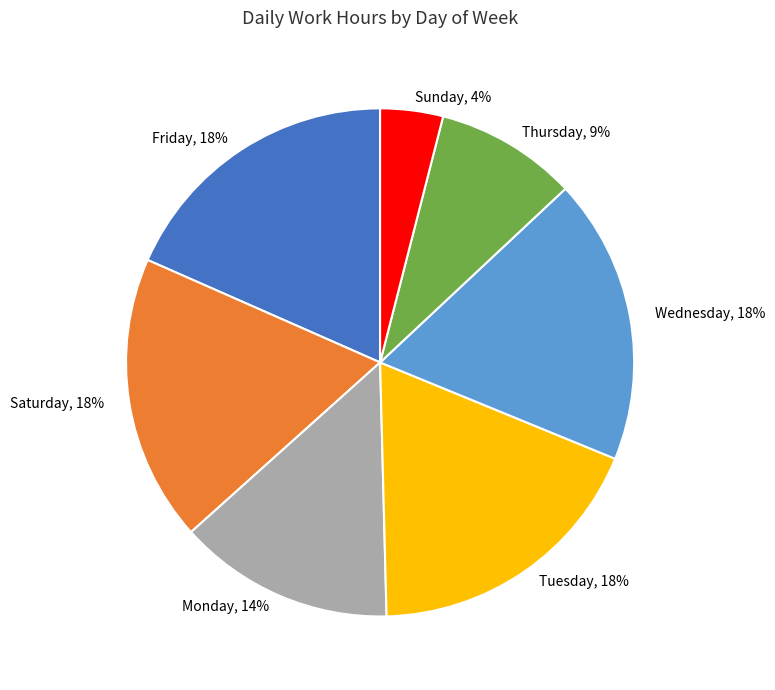

Does any single category account for the majority?

No